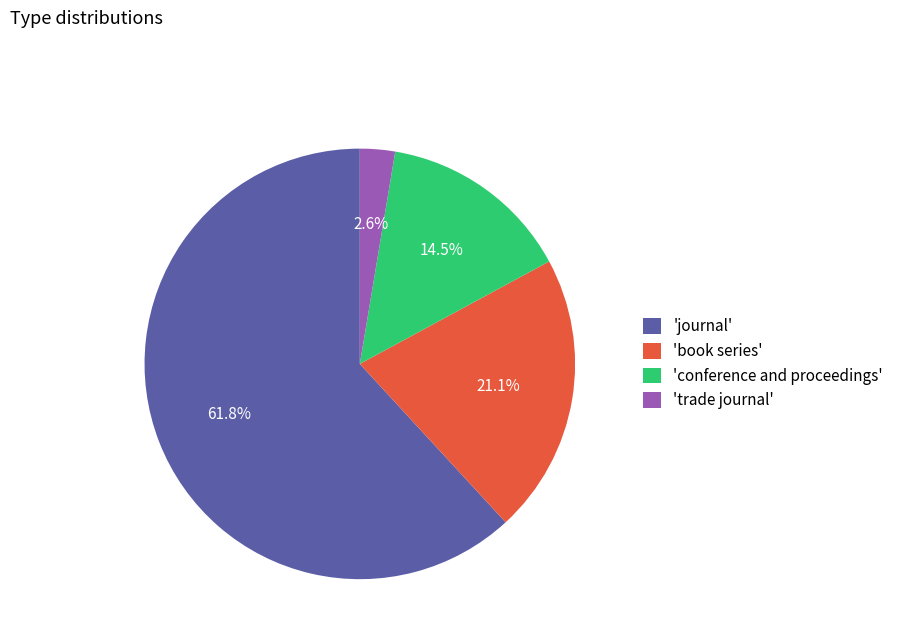

Count the number of slices in the pie.

4